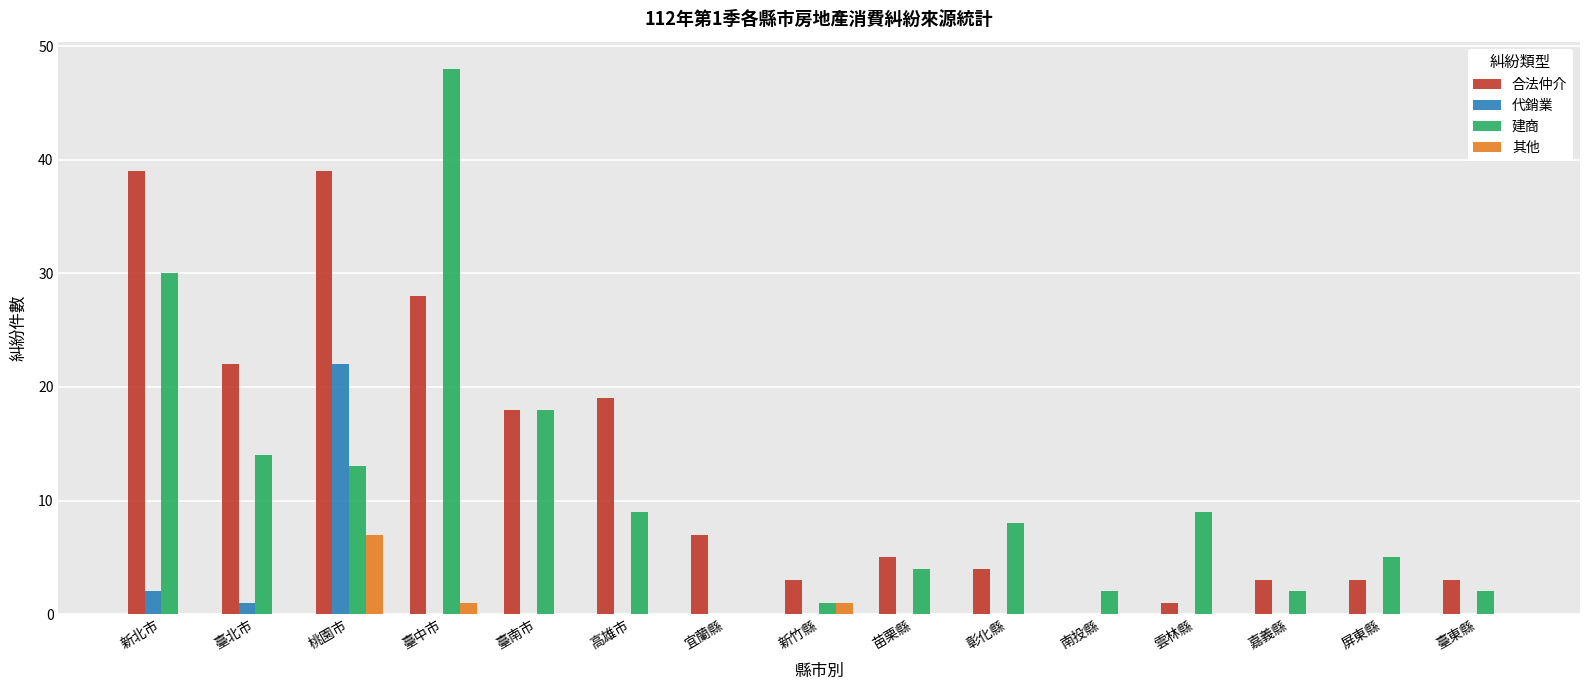

What is the maximum value shown in the chart?

48